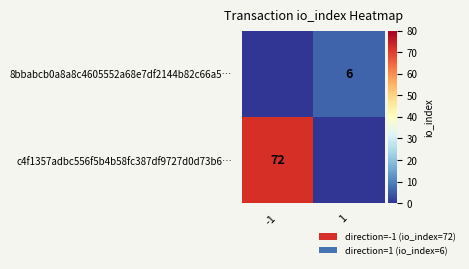

The c4f1357adbc556f5b4b58fc387df9727d0d73b6… series shows 126 at -1. True or false?

False